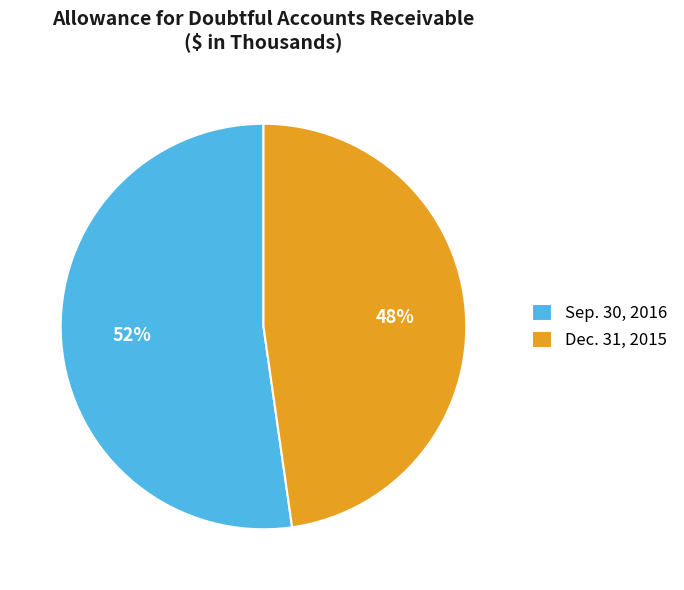

What percentage is the Dec. 31, 2015 slice, to the nearest percent?

48%